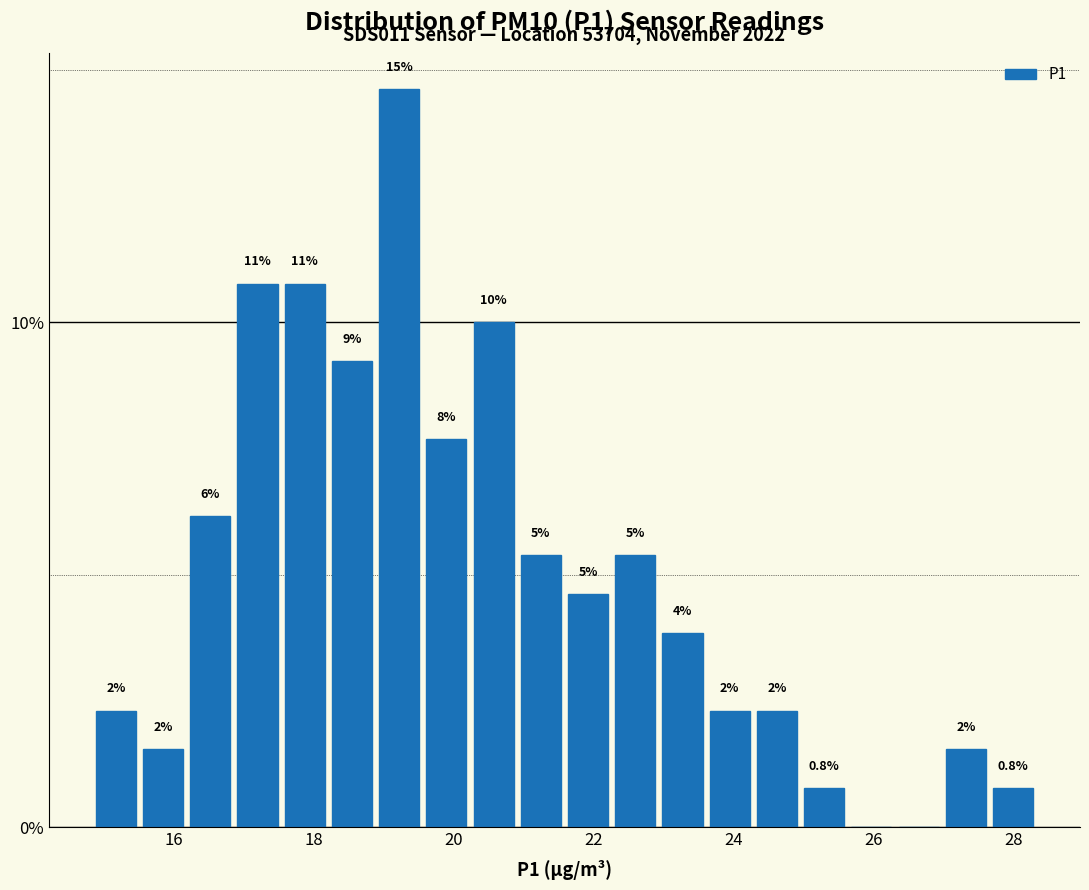

Read against the x-axis, roughly where is the centre of the tallest bar?

19.2